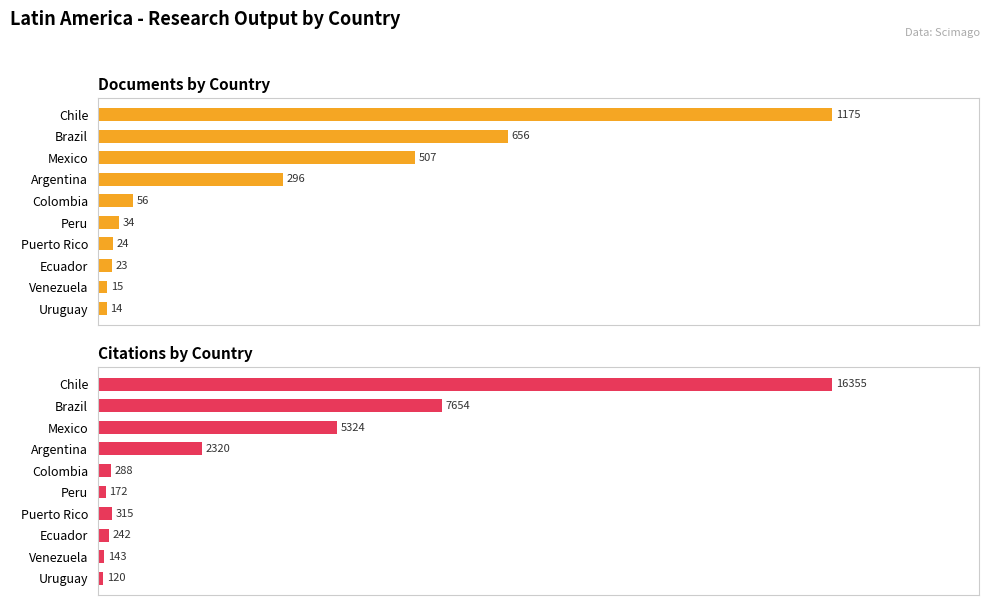

Which series changed the most between Brazil and Mexico?

Citations